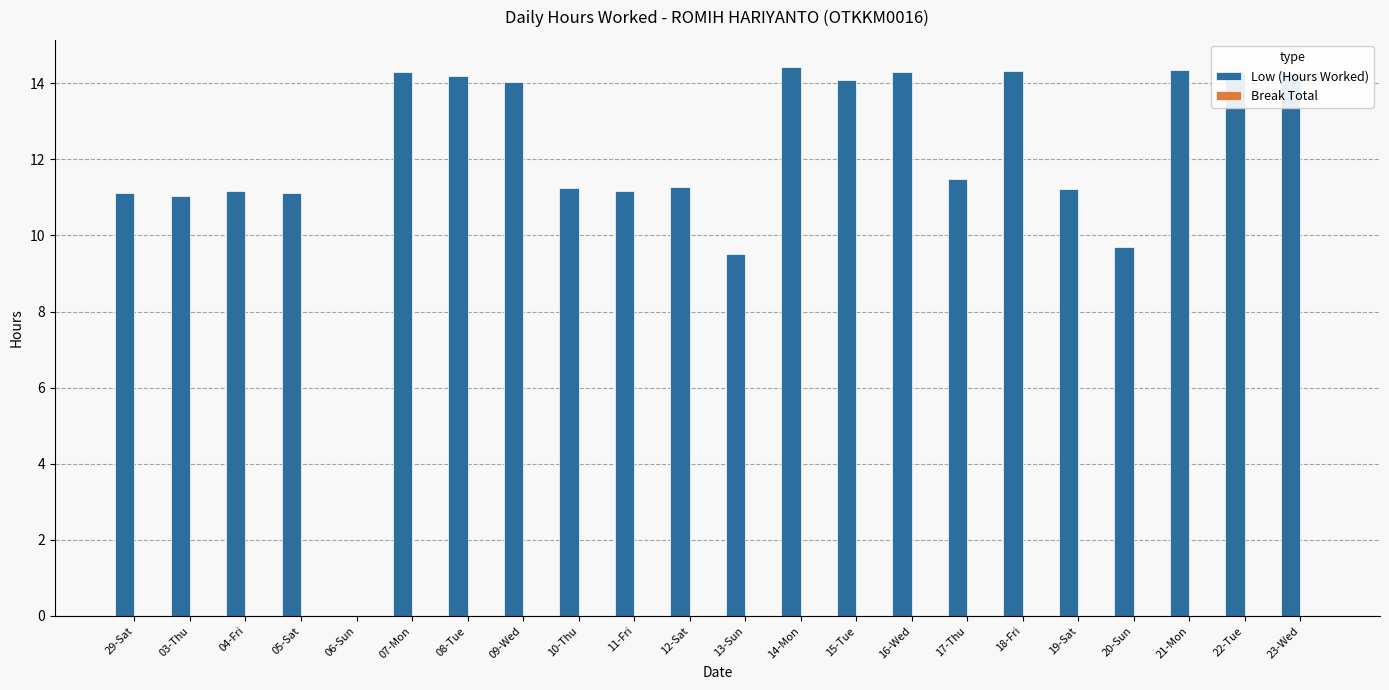

How many series are shown in this chart?

1